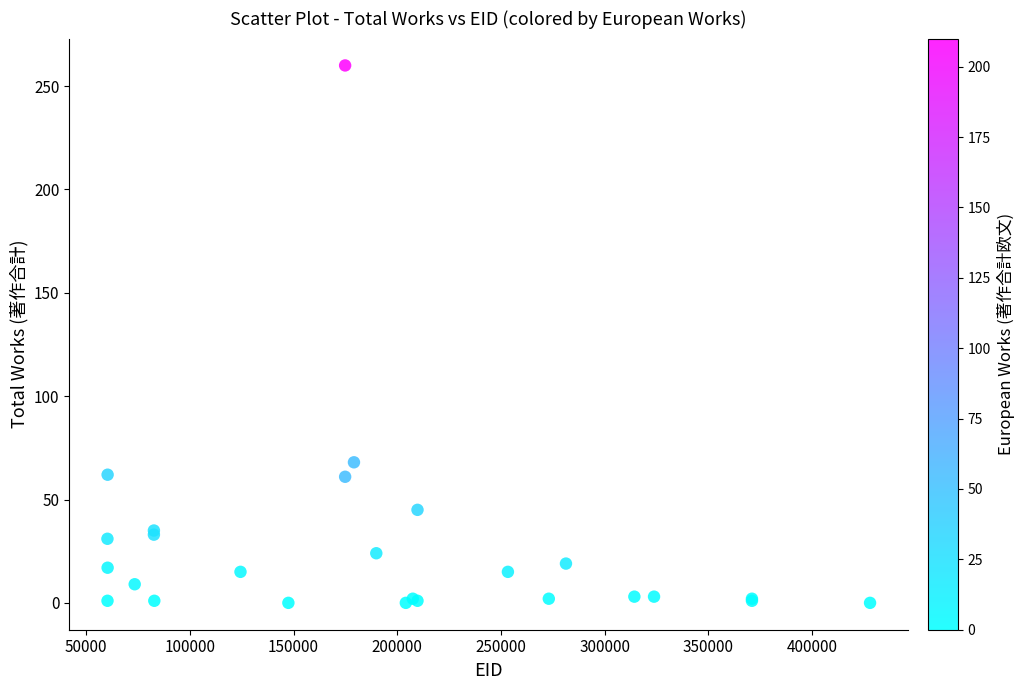

What Y value in the scatter plot is closest to 130?

68